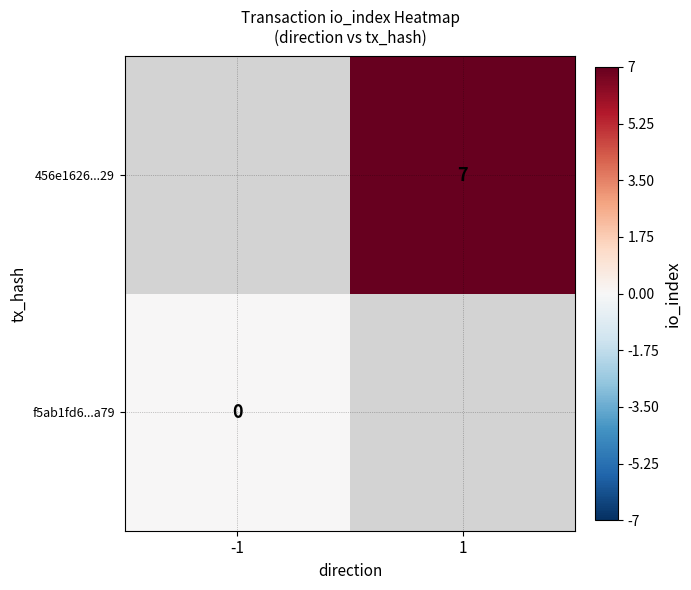

At which category does the chart reach its peak across all series?

1